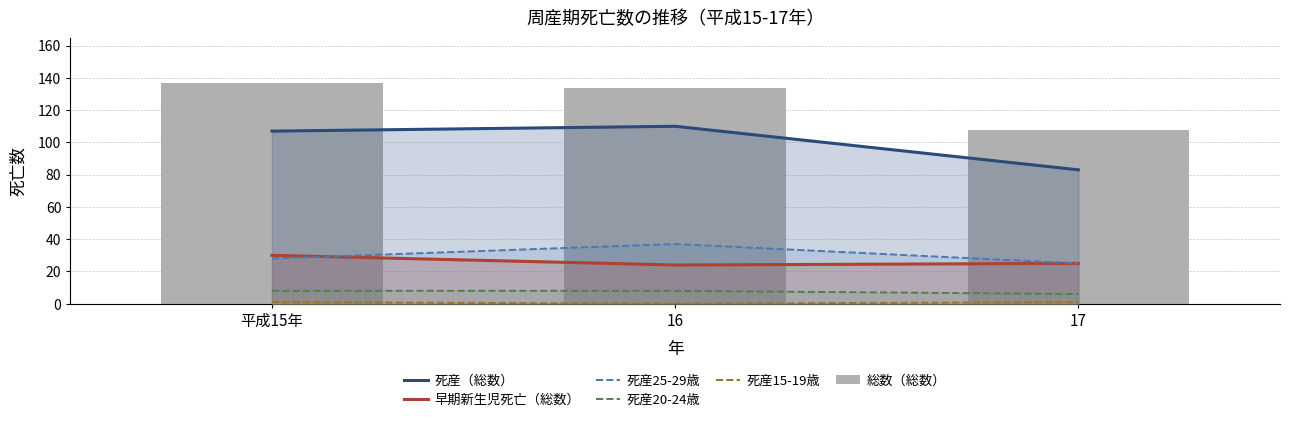

What is the sum of all 死産（総数） values?

300